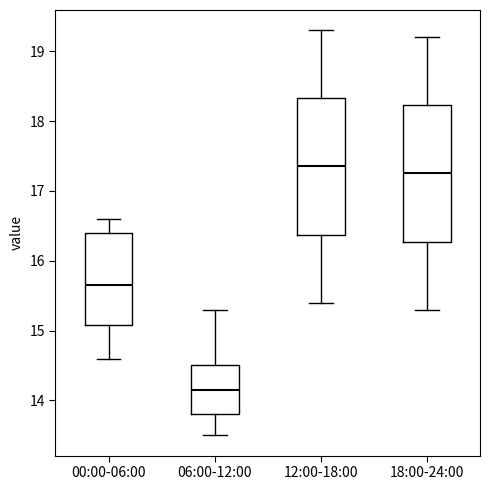

Reading left to right, transcribe this box plot: for each box, give where its median line is, the range the box spans, and where its two whiskers end, as read against the y-axis. The values are not printed on the chart, so give them approximately, as read against the axis.

00:00-06:00: median 15.7, box 15.1 to 16.4, whiskers 14.6 to 16.6
06:00-12:00: median 14.2, box 13.8 to 14.5, whiskers 13.5 to 15.3
12:00-18:00: median 17.4, box 16.4 to 18.3, whiskers 15.4 to 19.3
18:00-24:00: median 17.3, box 16.3 to 18.2, whiskers 15.3 to 19.2